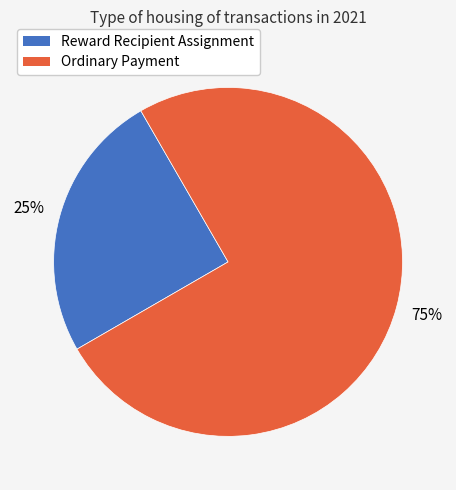

Does Ordinary Payment account for over 50% of the chart?

Yes